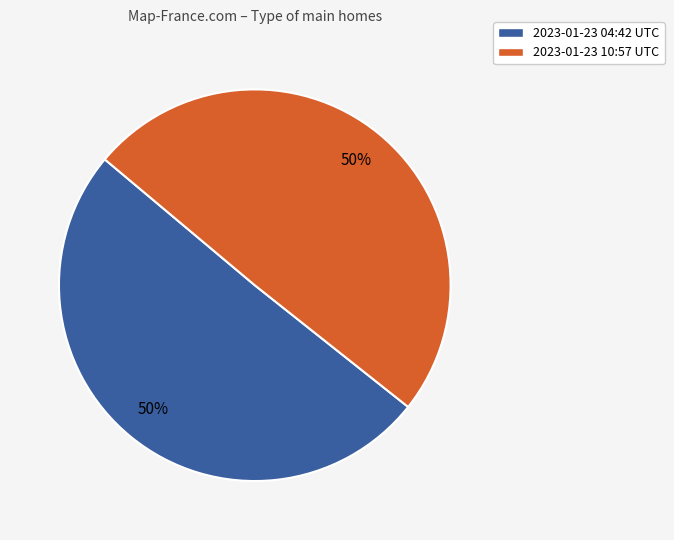

To the nearest percent, what percentage of the pie is 2023-01-23 04:42 UTC?

50%